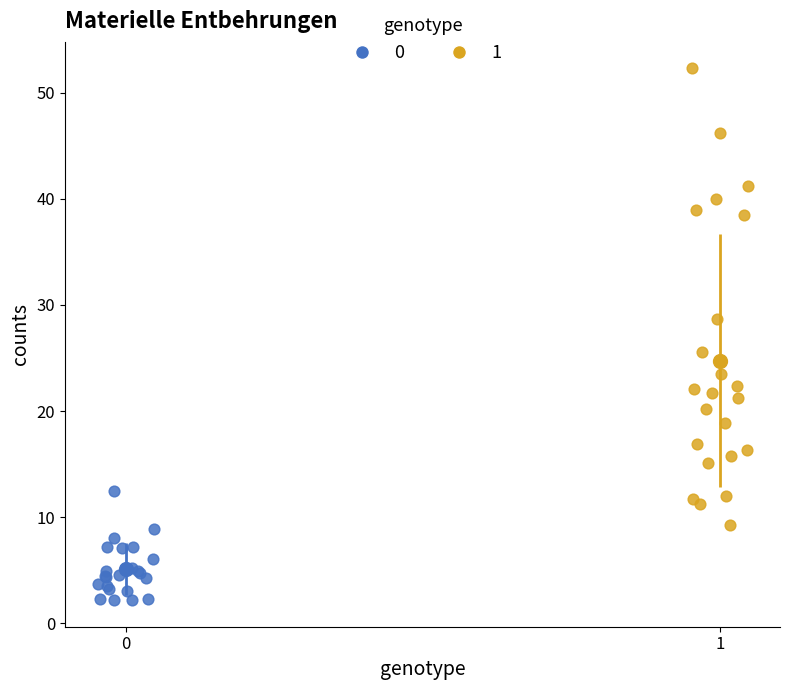

Which series contains the highest Y value?

1